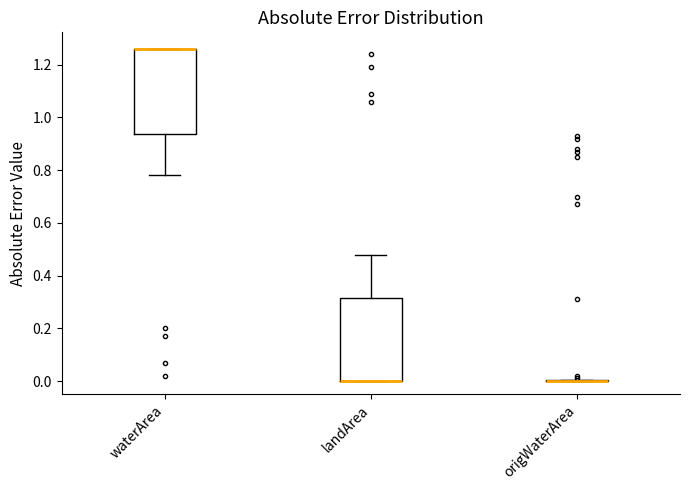

Reading left to right, read every box against the y-axis: the position of its median line, the range the box covers, and the ends of its whiskers. The values are not printed on the chart, so give them approximately, as read against the axis.

waterArea: median 1.26 (drawn on the box's upper edge), box 0.94 to 1.26, whiskers 0.78 to 1.26
landArea: median 0.00 (drawn on the box's lower edge), box 0.00 to 0.32, whiskers 0.00 to 0.48
origWaterArea: box collapsed to a line at 0.00, whiskers 0.00 to 0.00